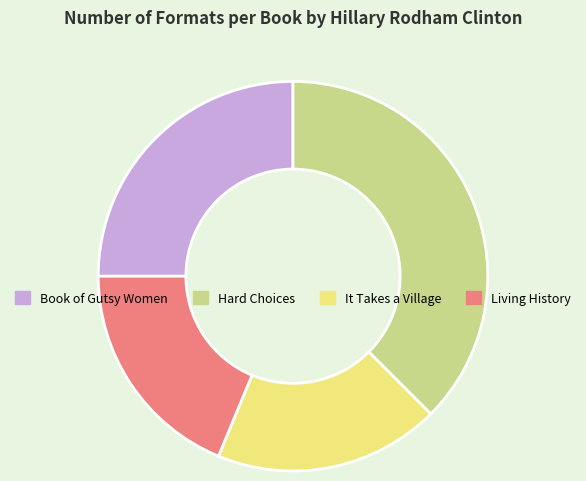

Is it true that Living History is 7% of the pie?

False